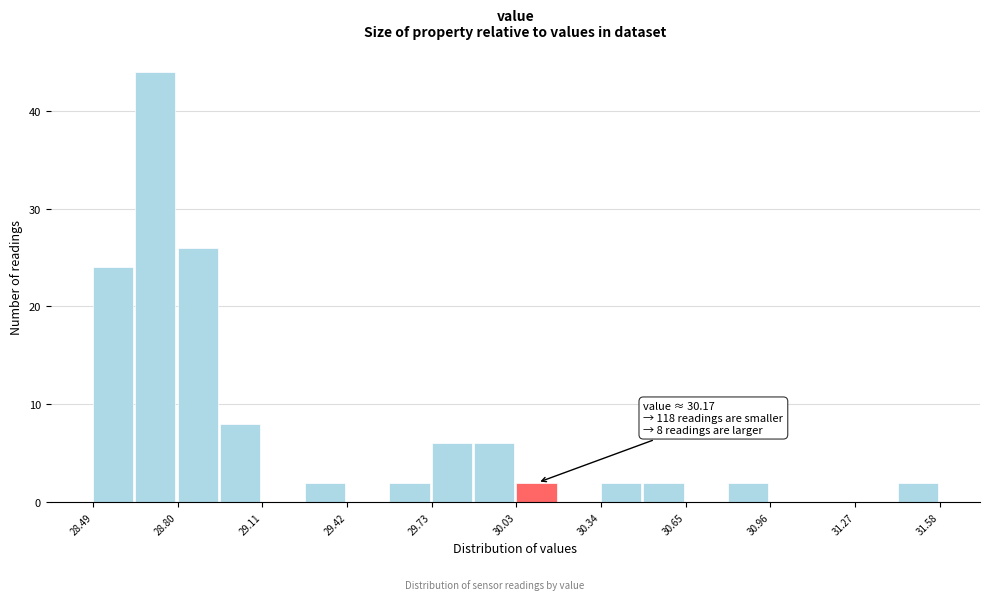

Around what value on the x-axis is the tallest bar? Give the approximate position of its centre, as read against the axis.

28.70